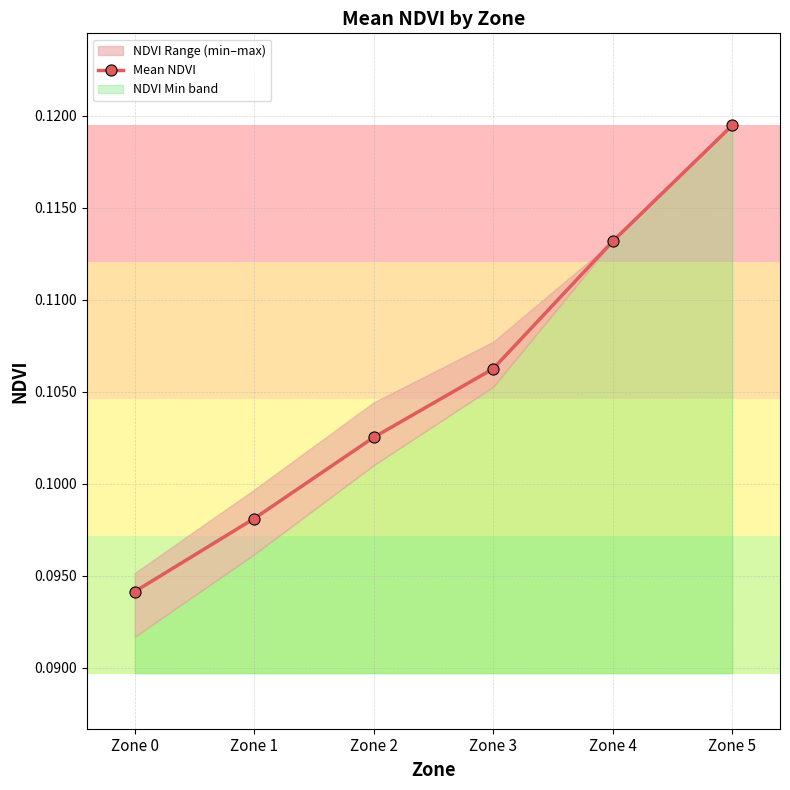

How many values are between 0 and 1?

6